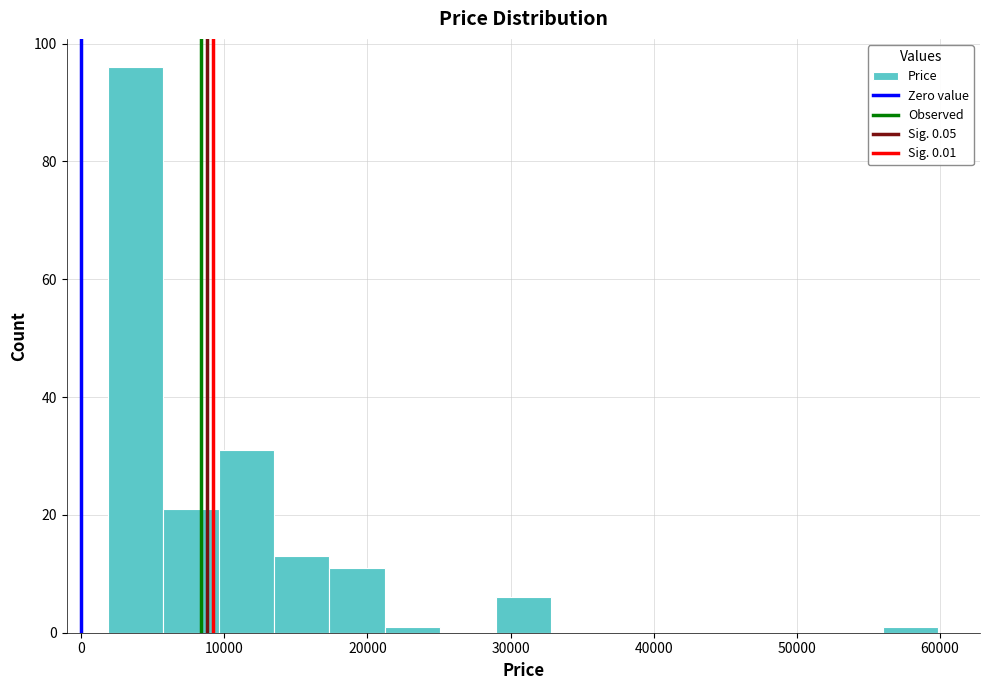

Around what value on the x-axis is the tallest bar? Give the approximate position of its centre, as read against the axis.

4000